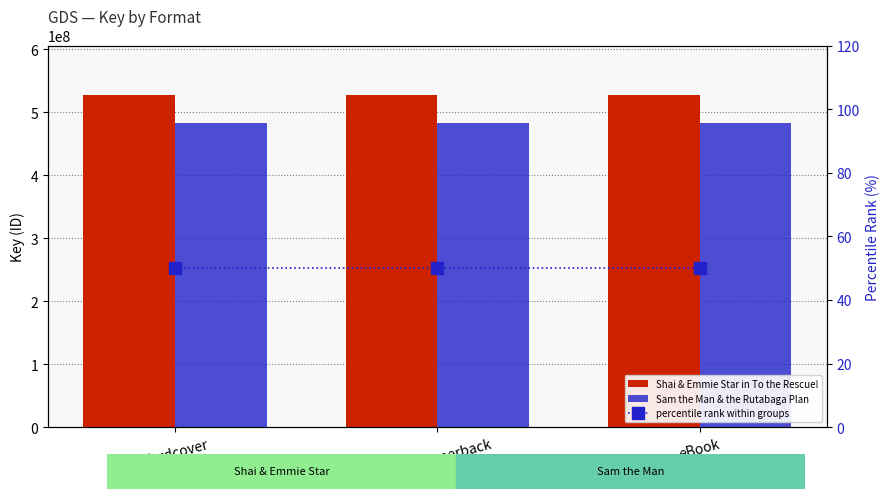

Which series has the largest range (max minus min)?

Shai & Emmie Star in To the Rescue!